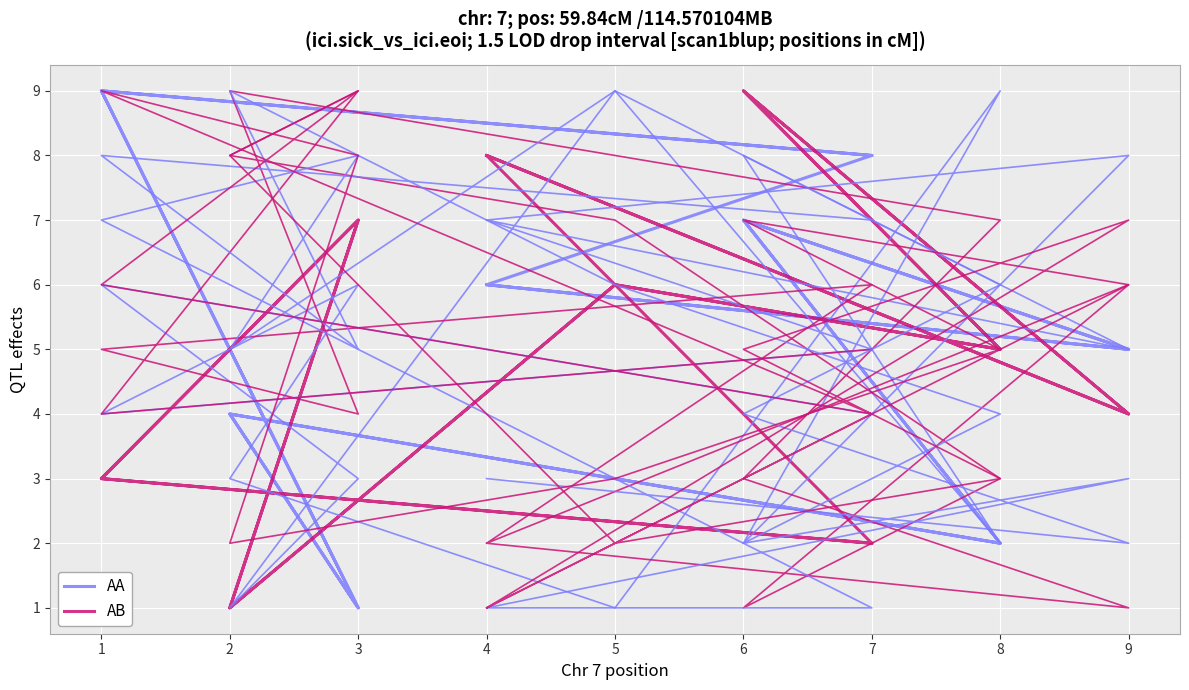

Rank the series by their maximum value, from highest to lowest.

AA, AB